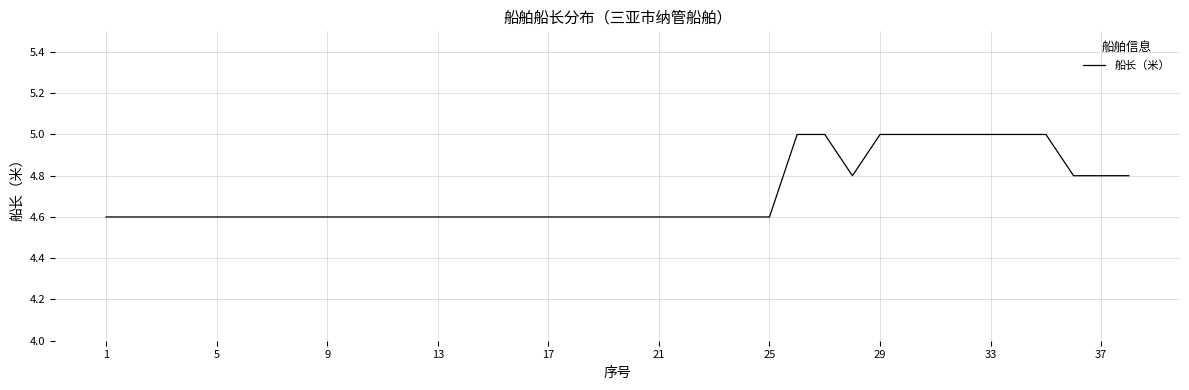

How many lines are shown in the chart?

1